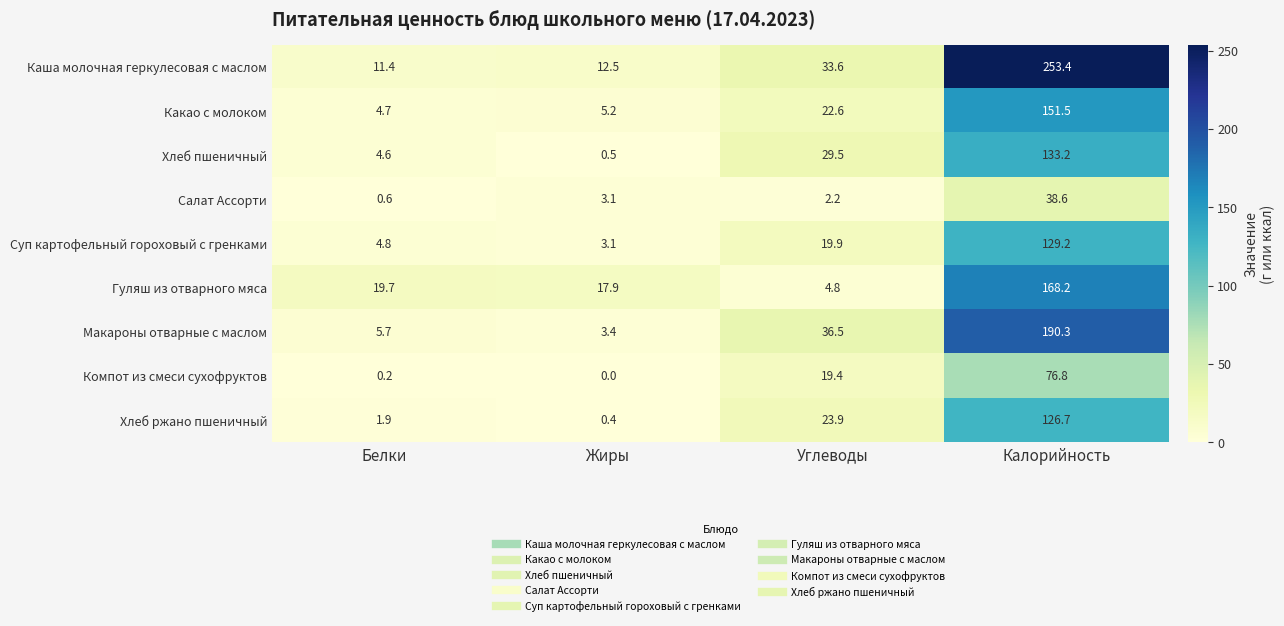

At which category is the sum across all series the highest?

Калорийность